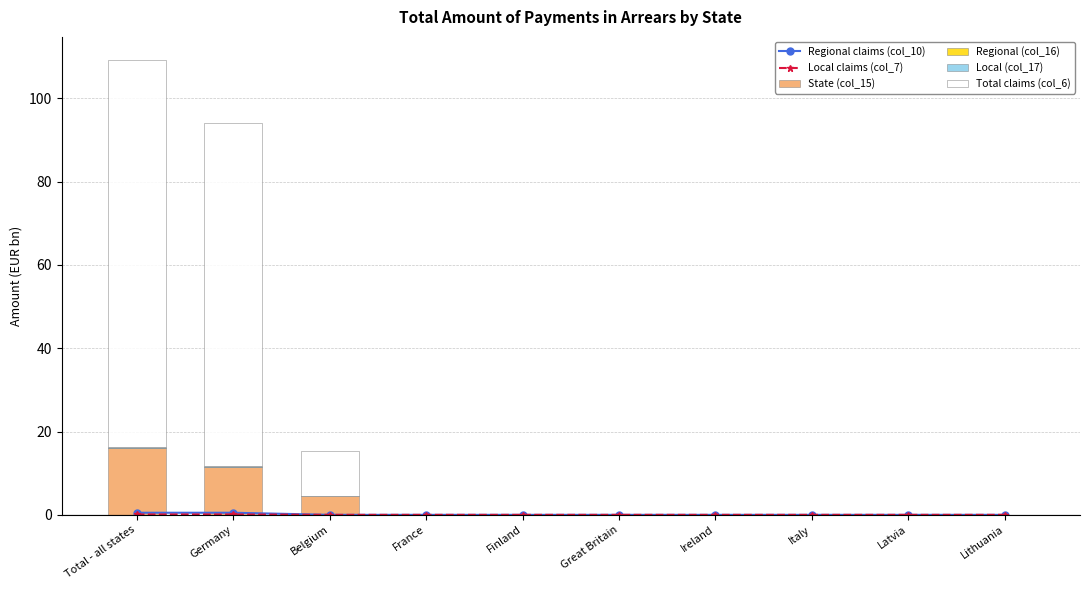

How many data points in Regional (col_16) are above 0?

2